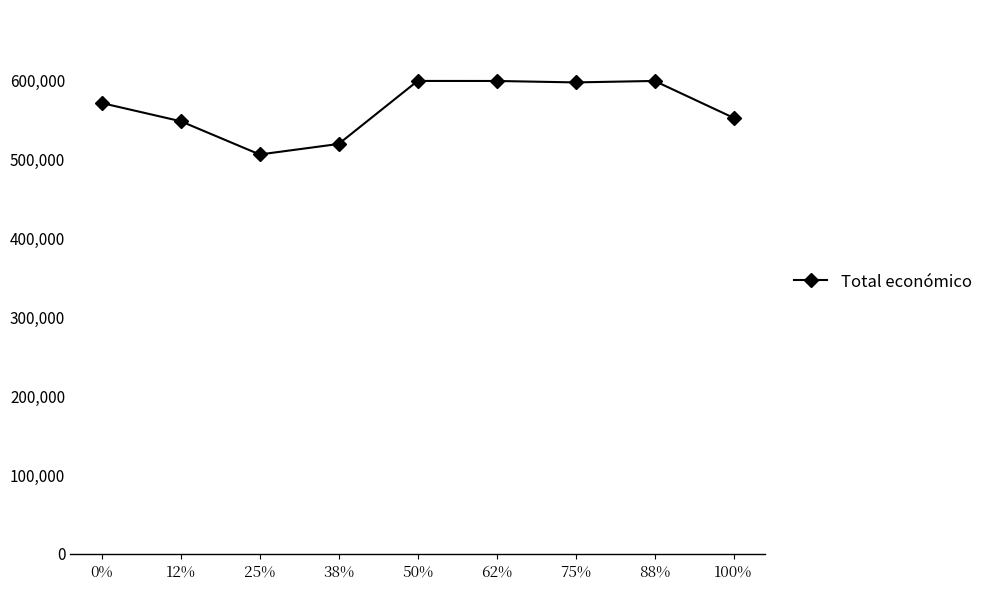

How many points are lower than both their immediate neighbors (excluding endpoints)?

2